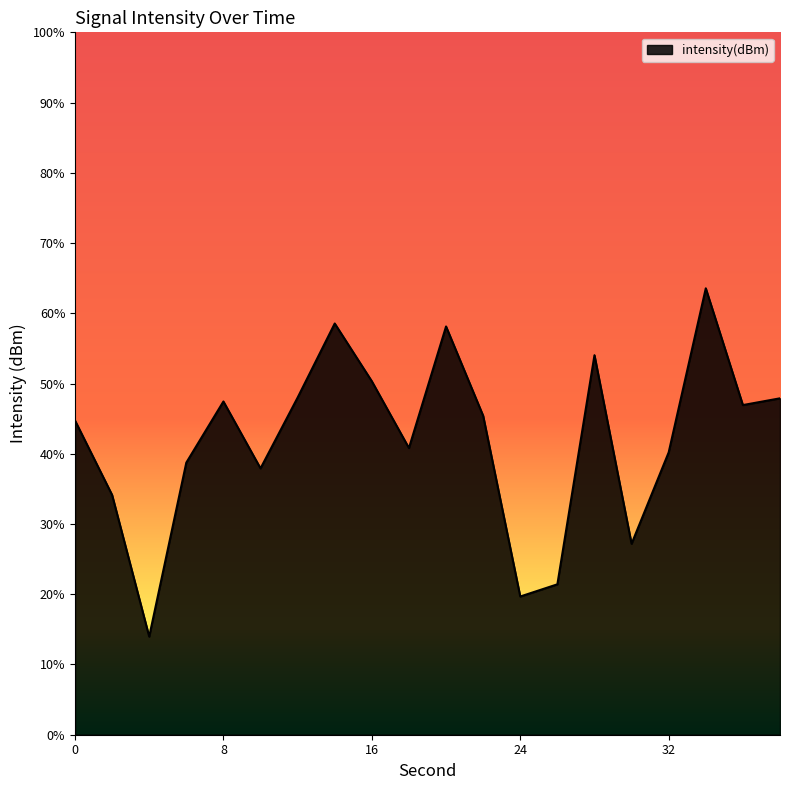

Is it true that the value at 28 is -225.7?

False